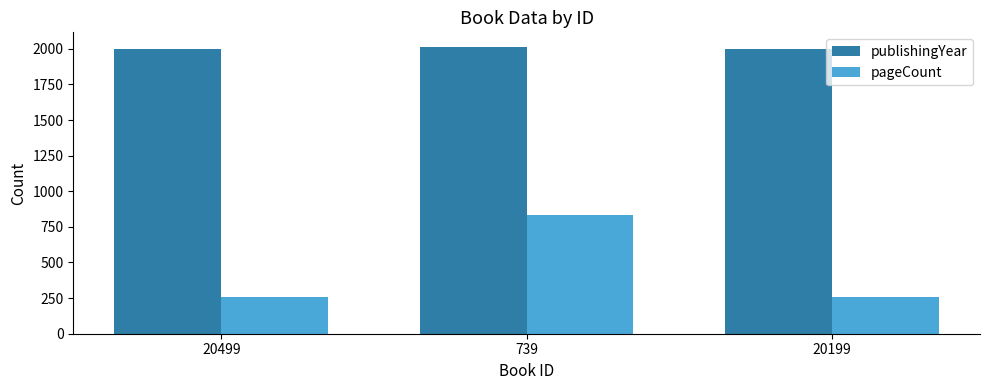

What is the label of the 3rd bar from the left?

20199